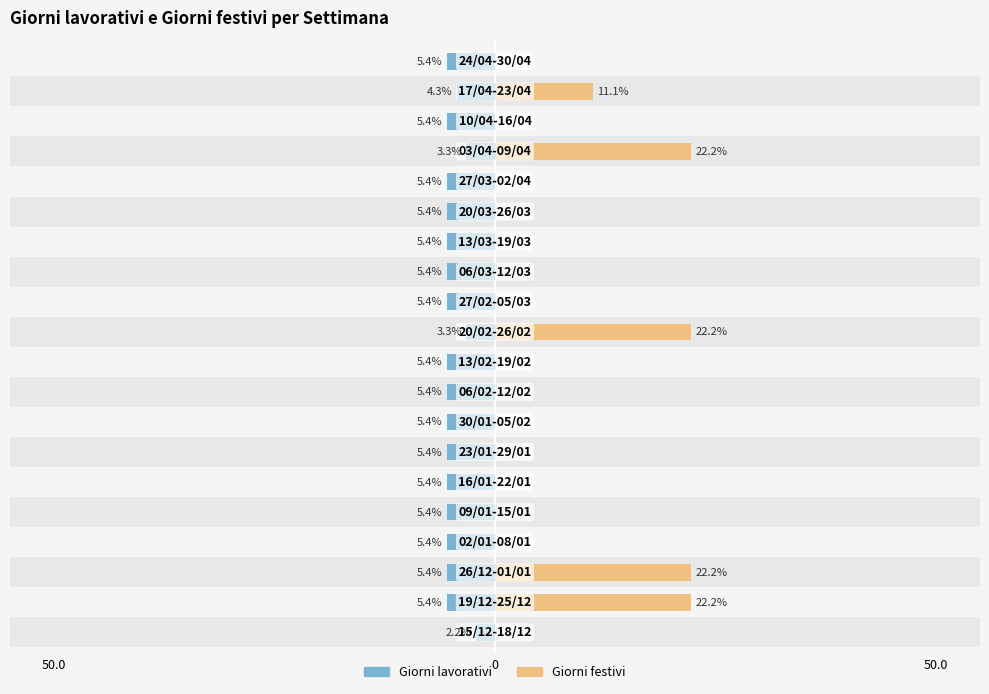

Which series has the widest spread of values?

Giorni festivi